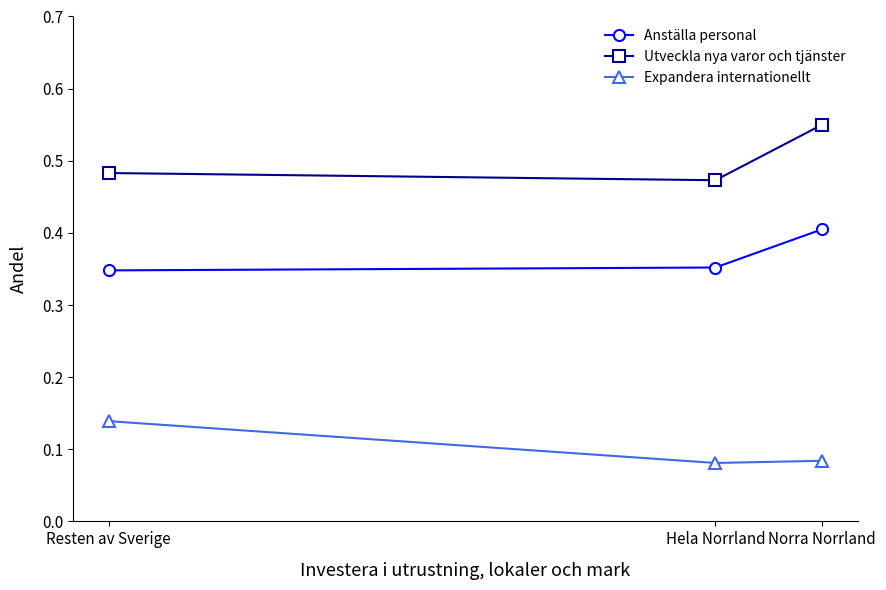

At which label does Expandera internationellt reach its minimum?

Hela Norrland